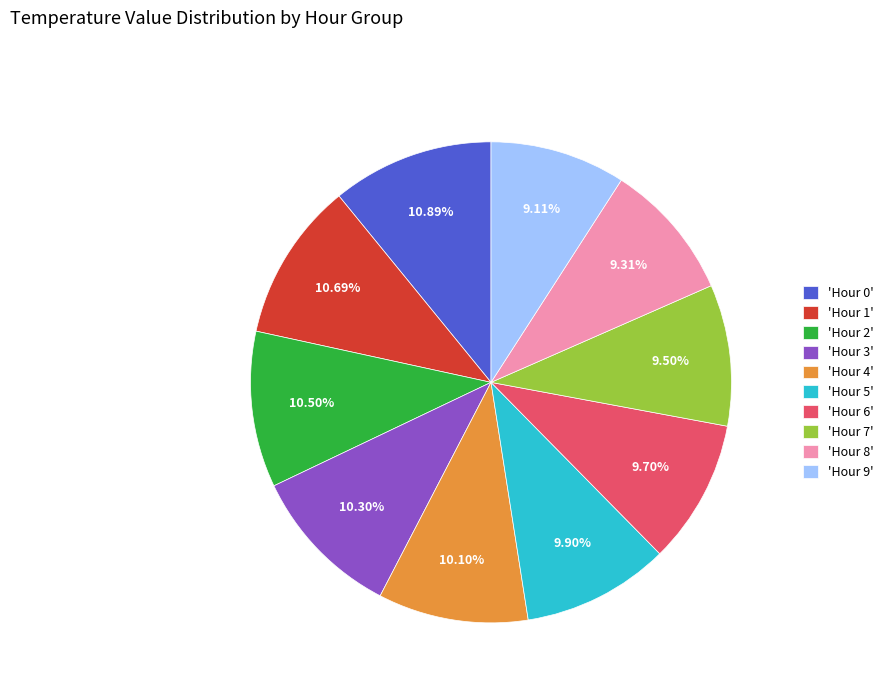

Which has a higher value, 'Hour 1' or 'Hour 8'?

'Hour 1'